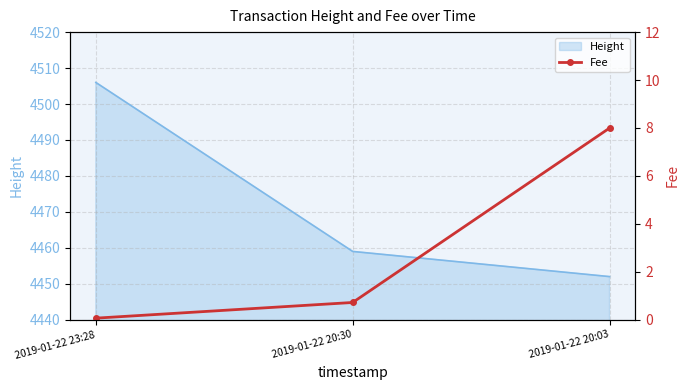

What is the label of the 1st point from the right?

2019-01-22 20:03